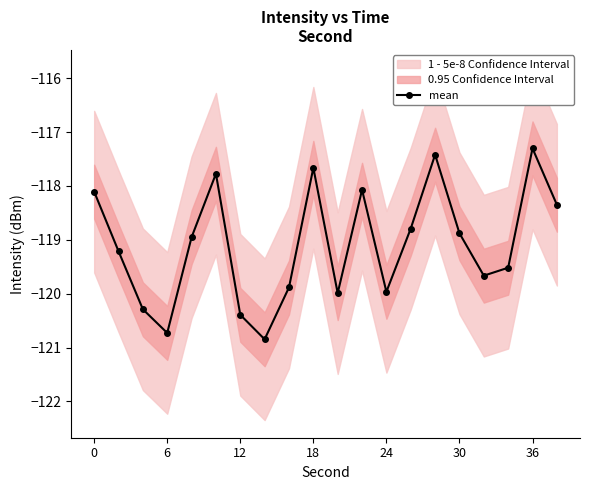

Does the chart have visible grid lines?

No